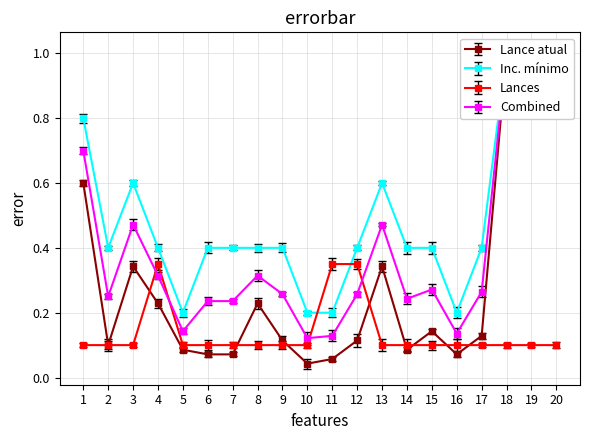

The Lances series shows 0.1 at 1. True or false?

True